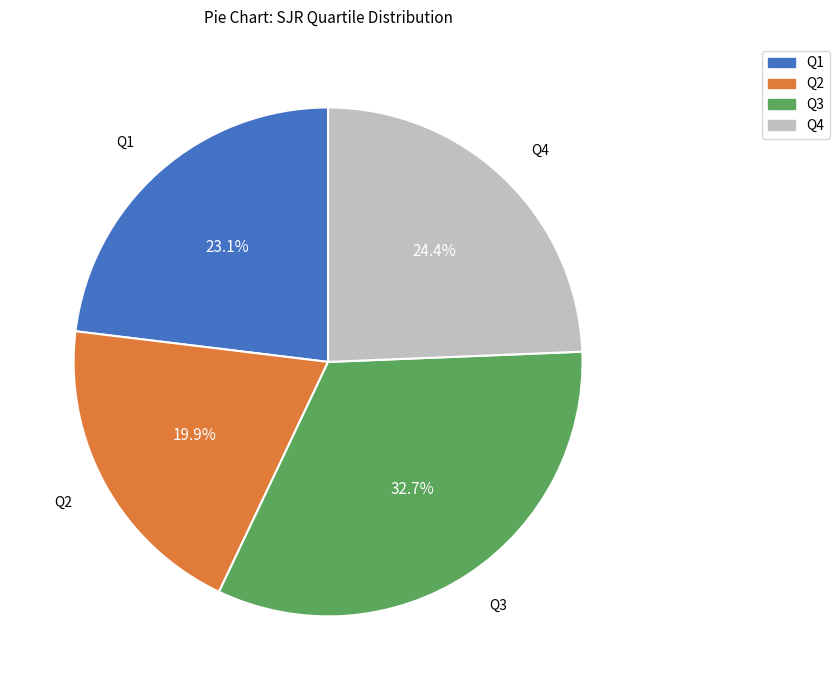

Between Q3 and Q1, which is larger?

Q3